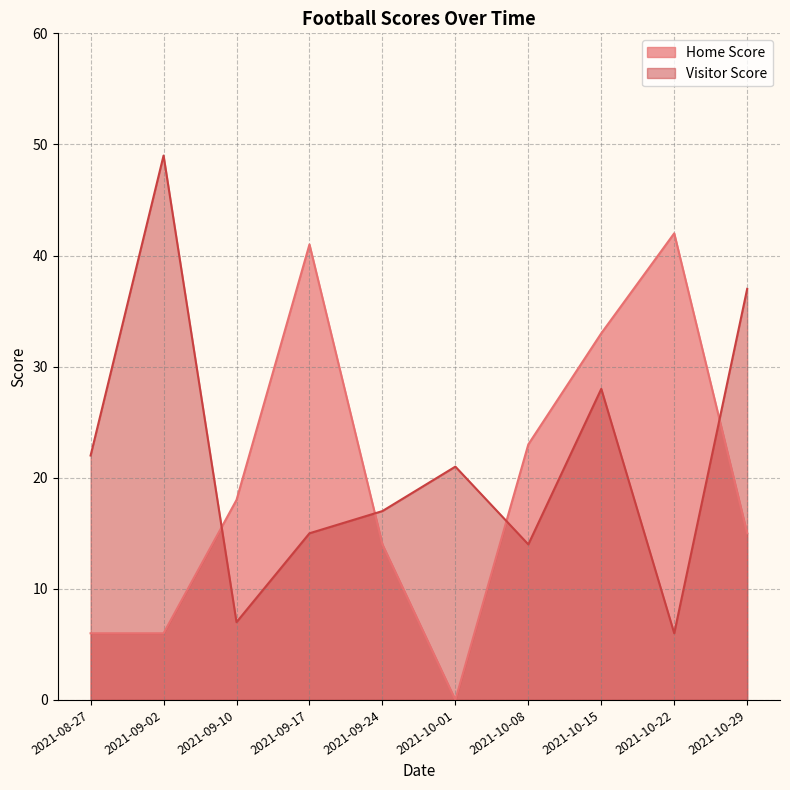

Which label corresponds to the largest value in the chart?

2021-09-02